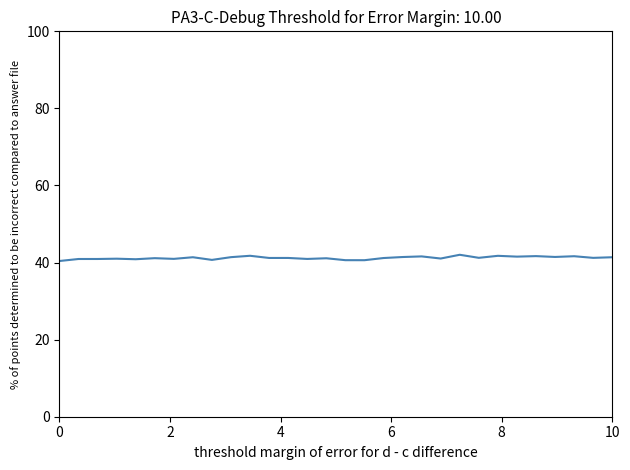

What is the minimum value shown in the chart?

40.4